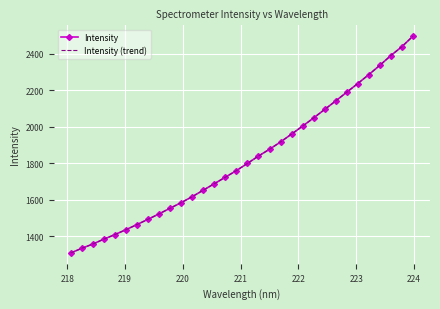

How many lines are shown in the chart?

2